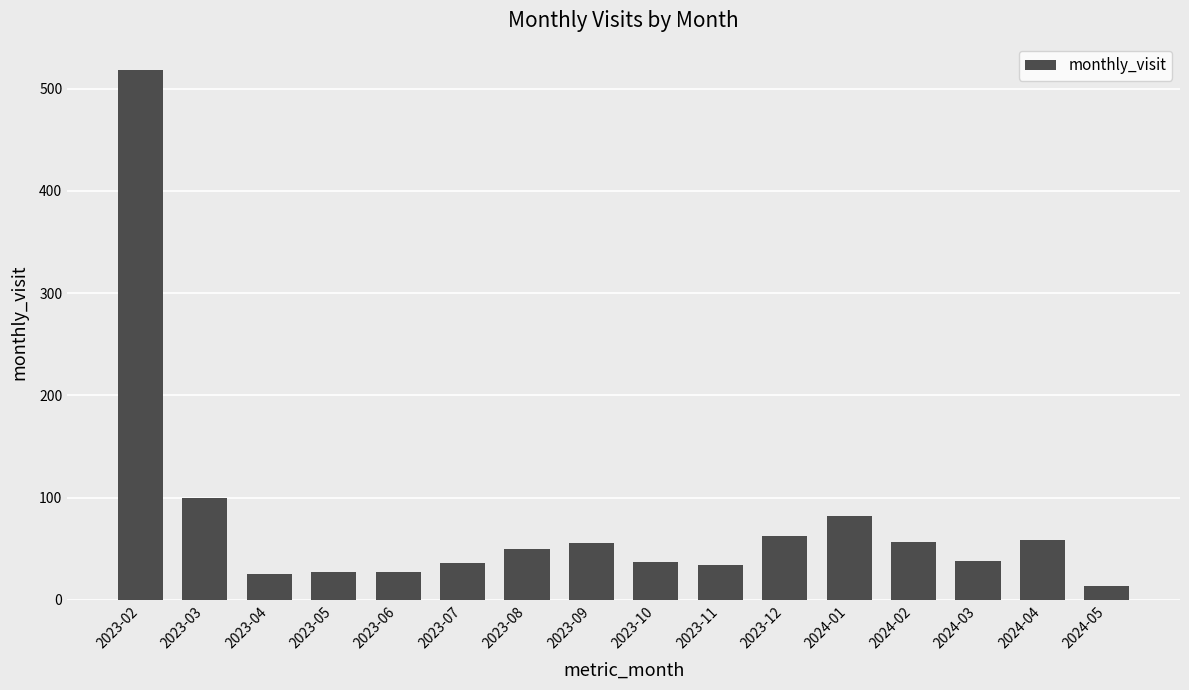

Does the chart contain stacked bars?

No